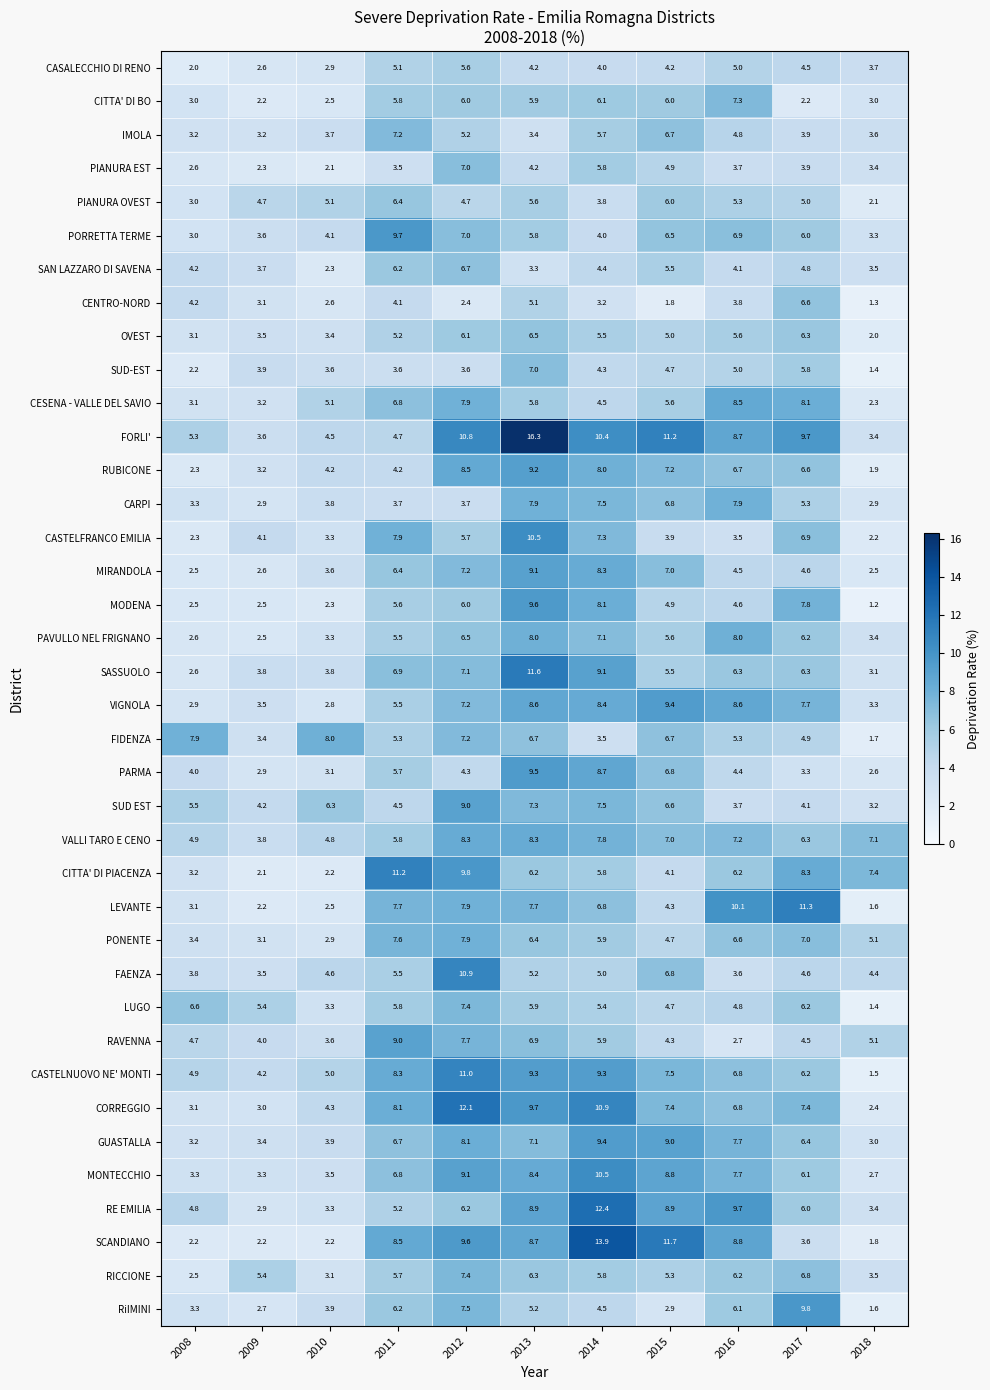

At which category is the sum across all series the highest?

2013